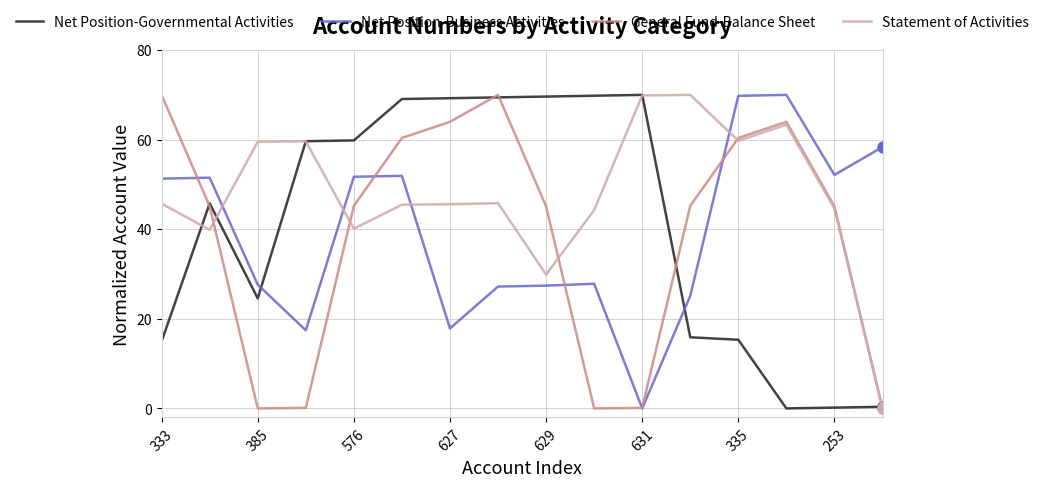

Which series has the largest total across all categories?

Statement of Activities